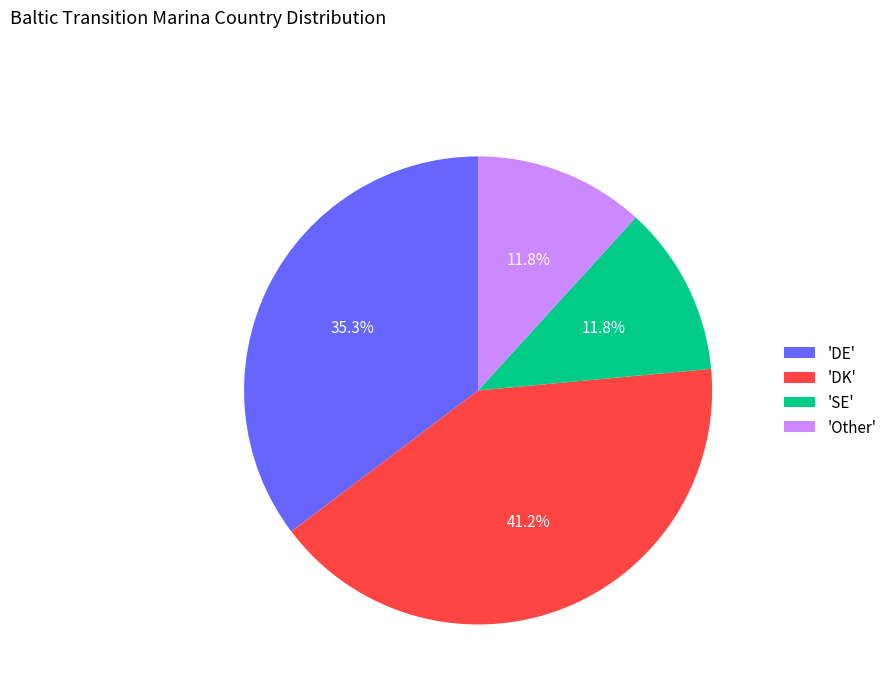

Is there a majority slice in this chart?

No